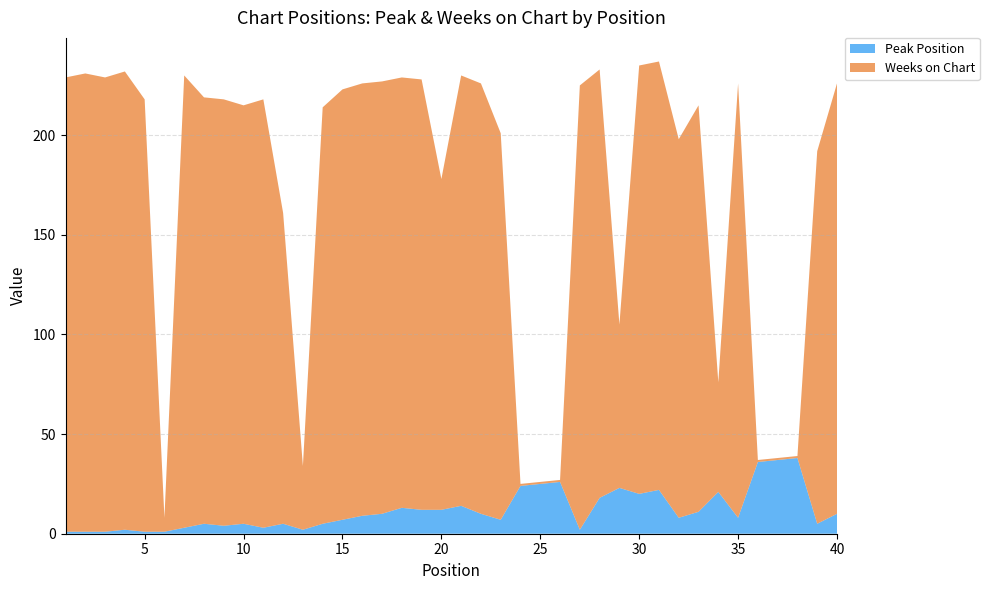

Reading left to right, extract all data points from this chart.

Peak Position: 1=1	2=1	3=1	4=2	5=1	6=1	7=3	8=5	9=4	10=5	11=3	12=5	13=2	14=5	15=7	16=9	17=10	18=13	19=12	20=12	21=14	22=10	23=7	24=24	25=25	26=26	27=2	28=18	29=23	30=20	31=22	32=8	33=11	34=21	35=8	36=36	37=37	38=38	39=5	40=10
Weeks on Chart: 1=228	2=230	3=228	4=230	5=217	6=7	7=227	8=214	9=214	10=210	11=215	12=156	13=32	14=209	15=216	16=217	17=217	18=216	19=216	20=166	21=216	22=216	23=194	24=1	25=1	26=1	27=223	28=215	29=82	30=215	31=215	32=190	33=204	34=55	35=218	36=1	37=1	38=1	39=187	40=216